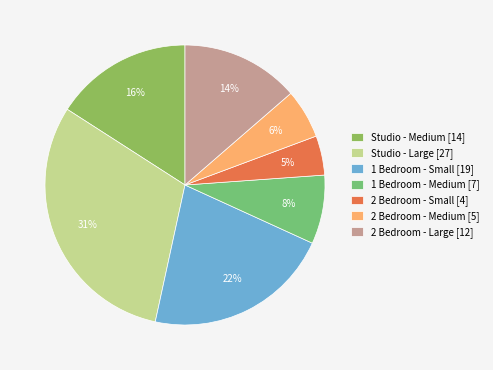

Is there any slice that represents more than half of the pie?

No